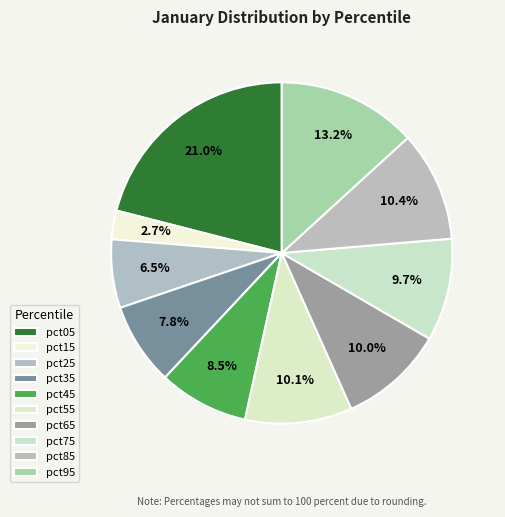

To the nearest percent, what percentage of the pie is pct95?

13%